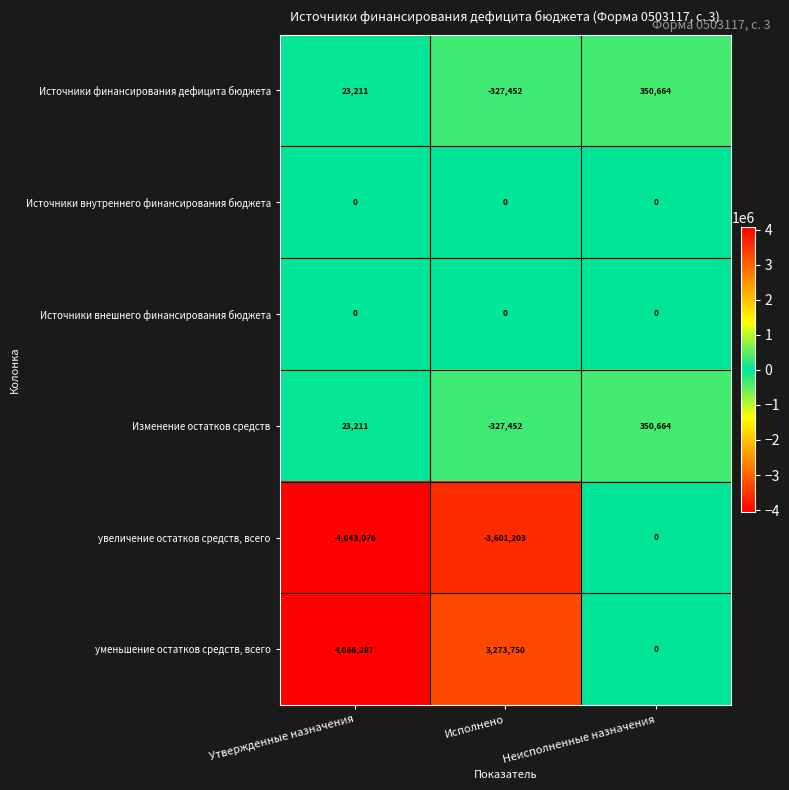

True or false: увеличение остатков средств, всего has a value of -6151445 at Утвержденные назначения.

False